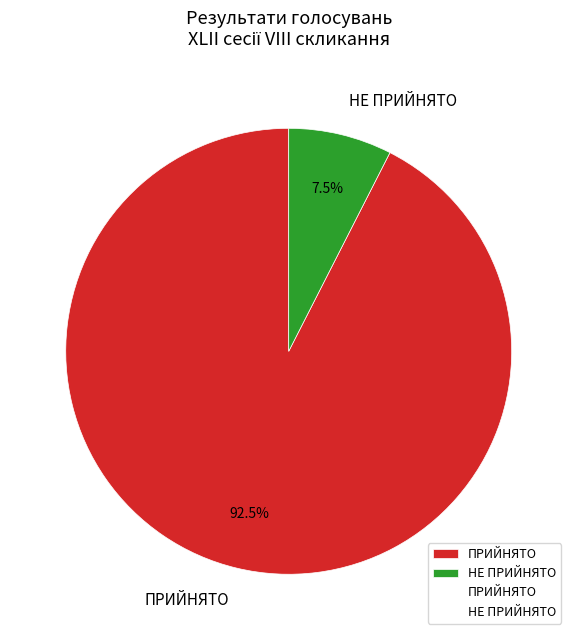

Is there a majority slice in this chart?

Yes